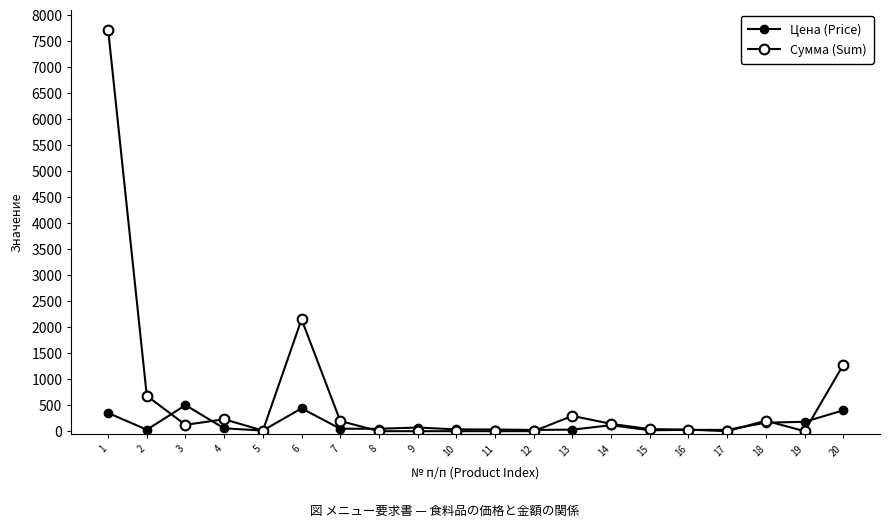

How many data points in Цена (Price) are less than 47?

9